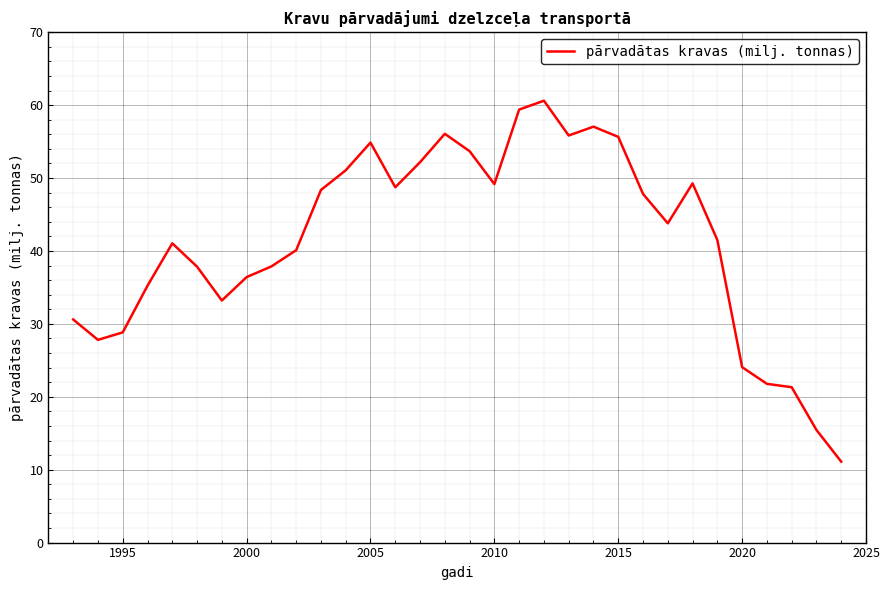

What is the smallest value displayed?

11.1